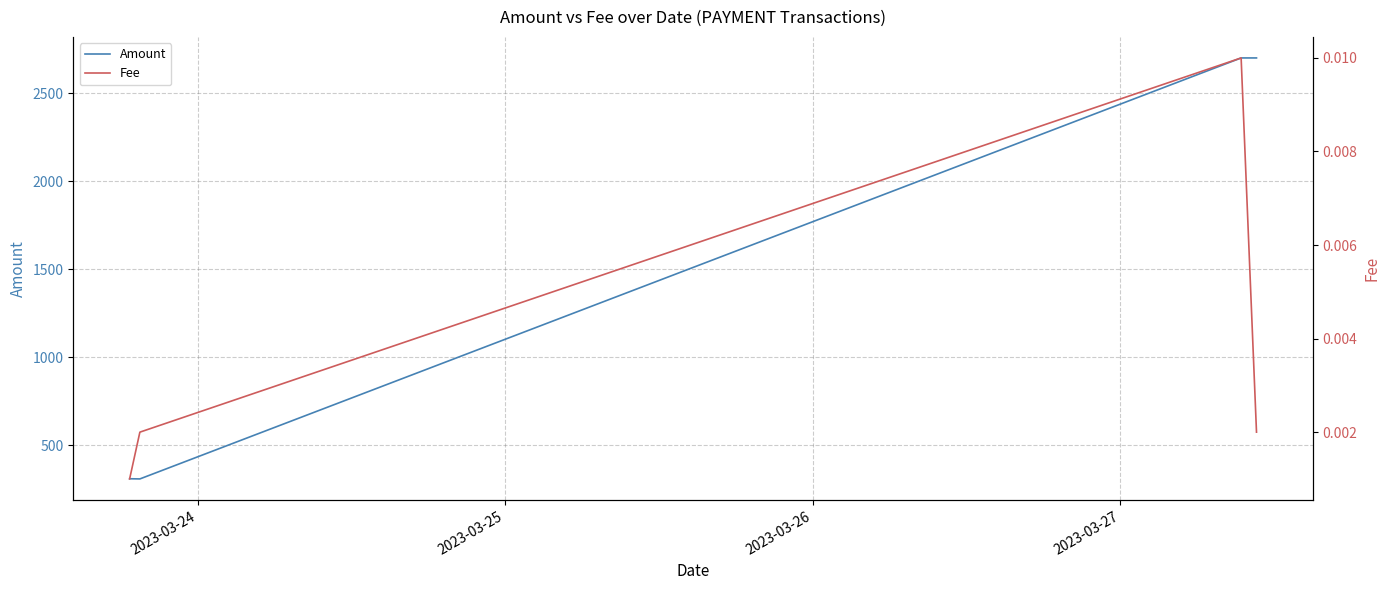

What is the average value of the Amount series?

1505.3